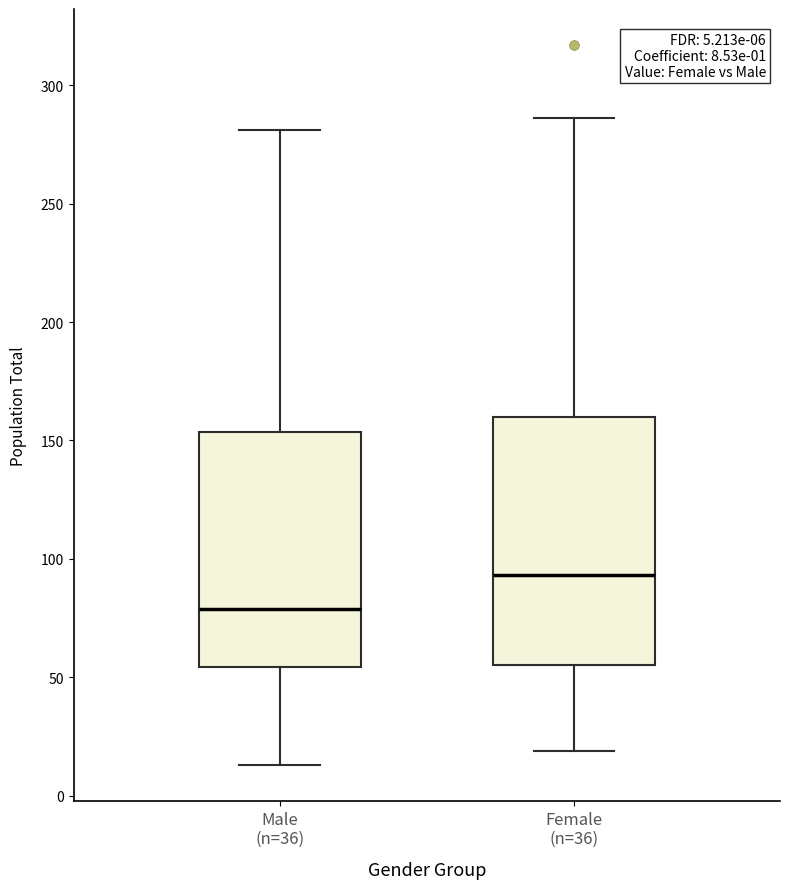

Which box's median line is the lowest?

Male (n=36)